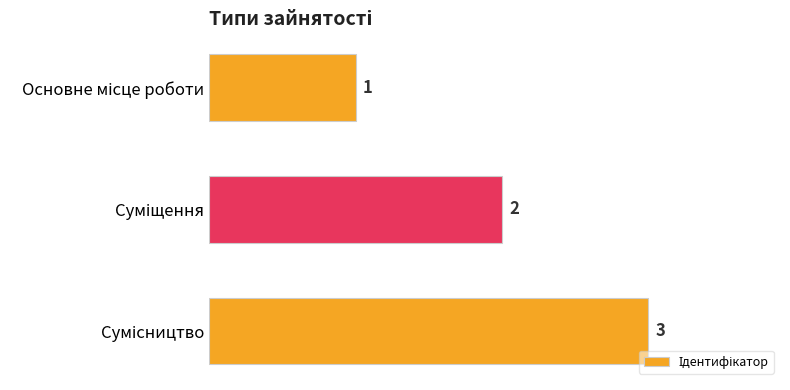

How many categories are shown in the chart?

3